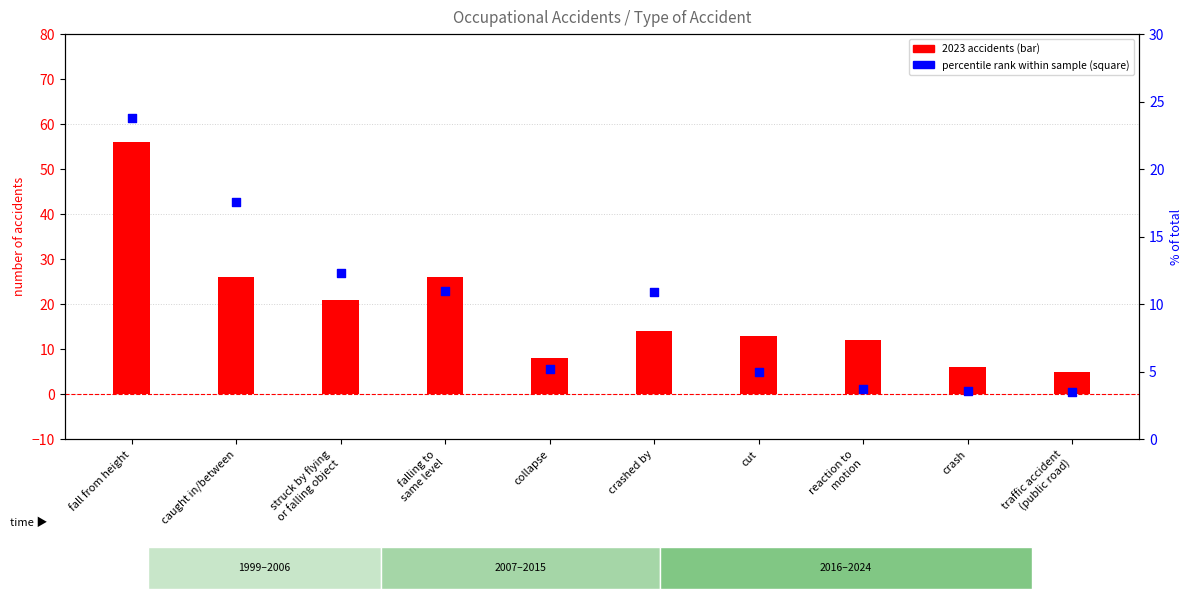

Which series has the widest spread of Y values?

2023 accidents